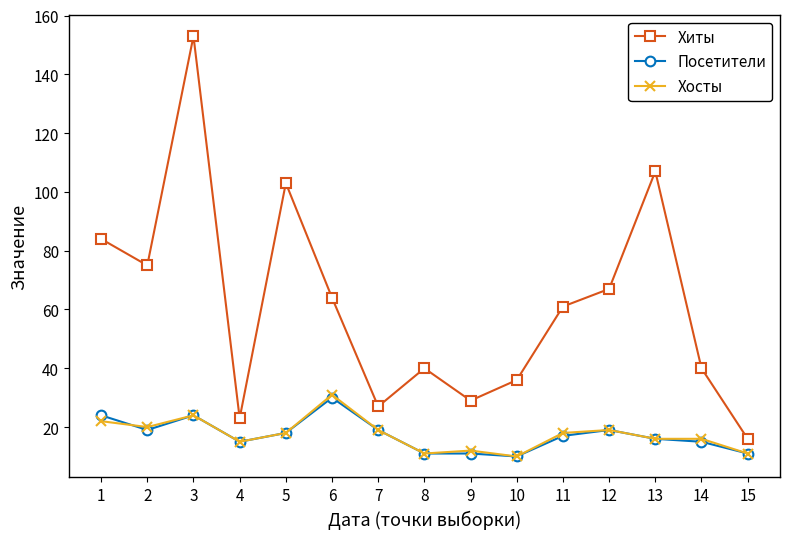

What is the sum of the Посетители values at 5 and 12?

37